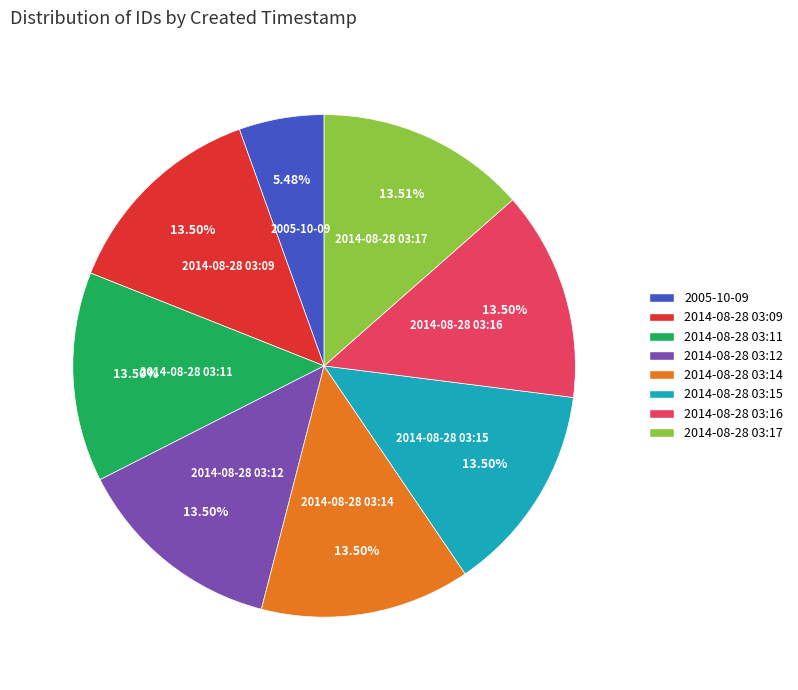

Does 2014-08-28 03:09 represent more than half of the total?

No